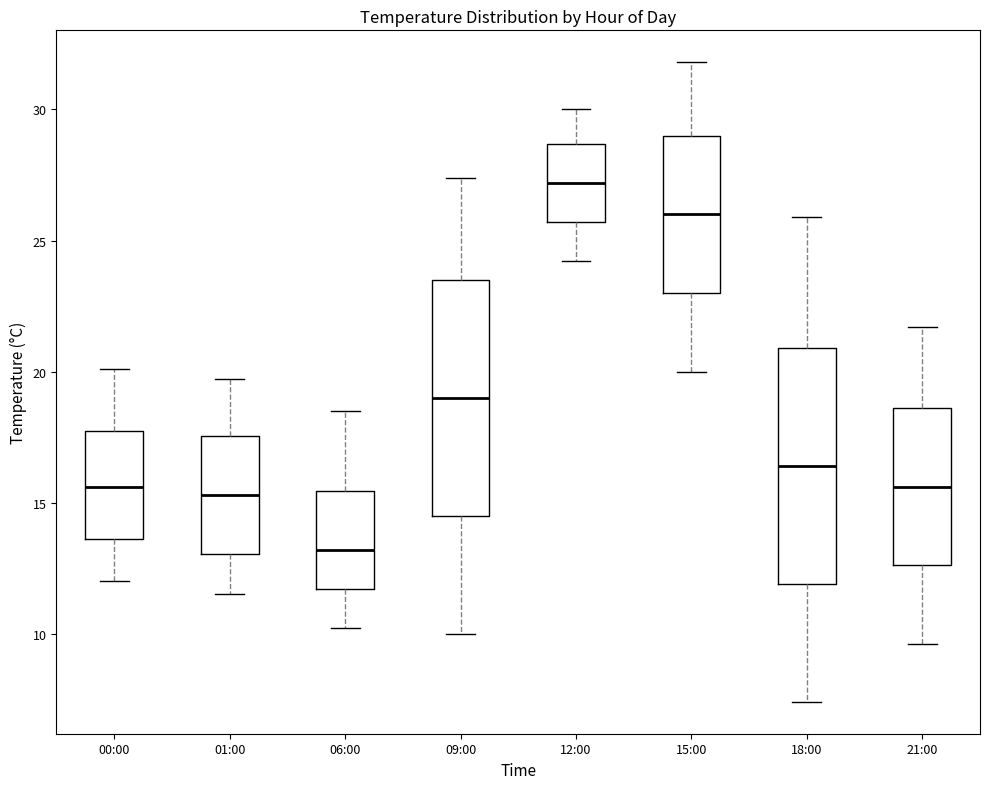

Reading left to right, read every box against the y-axis: the position of its median line, the range the box covers, and the ends of its whiskers. The values are not printed on the chart, so give them approximately, as read against the axis.

00:00: median 15.5, box 13.5 to 18.0, whiskers 12.0 to 20.0
01:00: median 15.5, box 13.0 to 17.5, whiskers 11.5 to 19.5
06:00: median 13.0, box 11.5 to 15.5, whiskers 10.0 to 18.5
09:00: median 19.0, box 14.5 to 23.5, whiskers 10.0 to 27.5
12:00: median 27.0, box 25.5 to 28.5, whiskers 24.0 to 30.0
15:00: median 26.0, box 23.0 to 29.0, whiskers 20.0 to 32.0
18:00: median 16.5, box 12.0 to 21.0, whiskers 7.5 to 26.0
21:00: median 15.5, box 12.5 to 18.5, whiskers 9.5 to 21.5